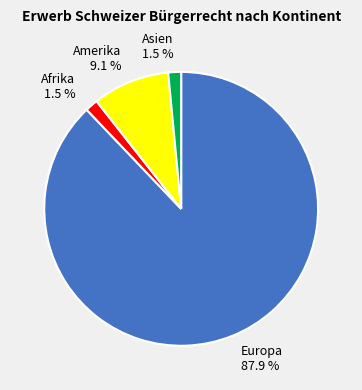

What is the largest slice in the pie chart?

Europa